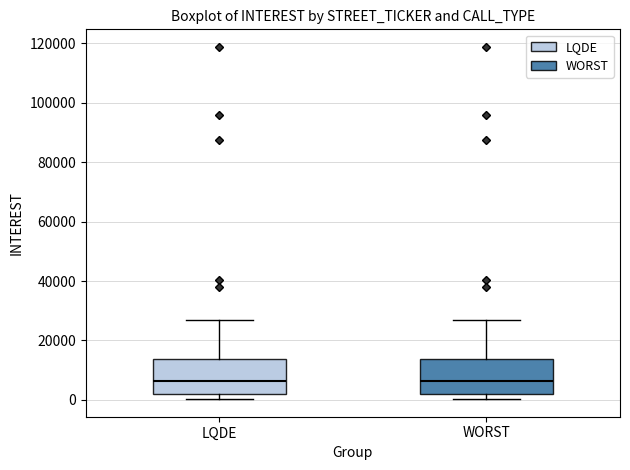

Reading left to right, transcribe this box plot: for each box, give where its median line is, the range the box spans, and where its two whiskers end, as read against the y-axis. The values are not printed on the chart, so give them approximately, as read against the axis.

LQDE: median 6000, box 2000 to 14000, whiskers 0 to 26000
WORST: median 6000, box 2000 to 14000, whiskers 0 to 26000